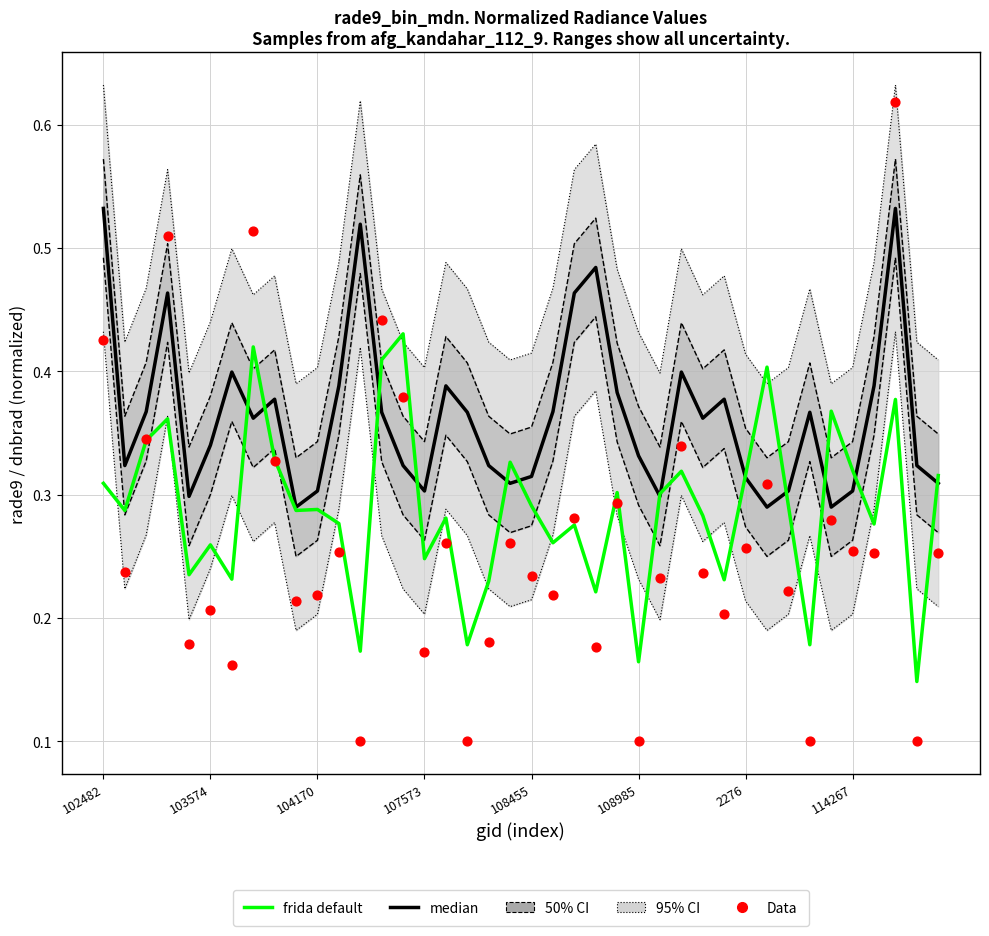

Which series has the largest total across all categories?

median